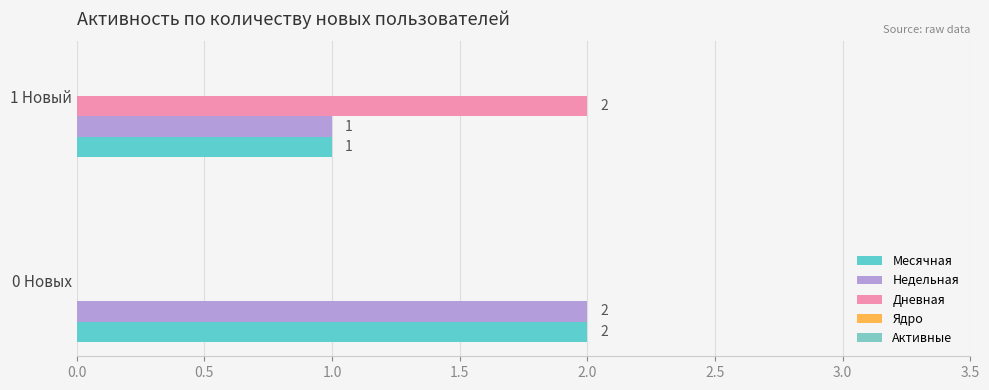

Count the number of data series in this chart.

3